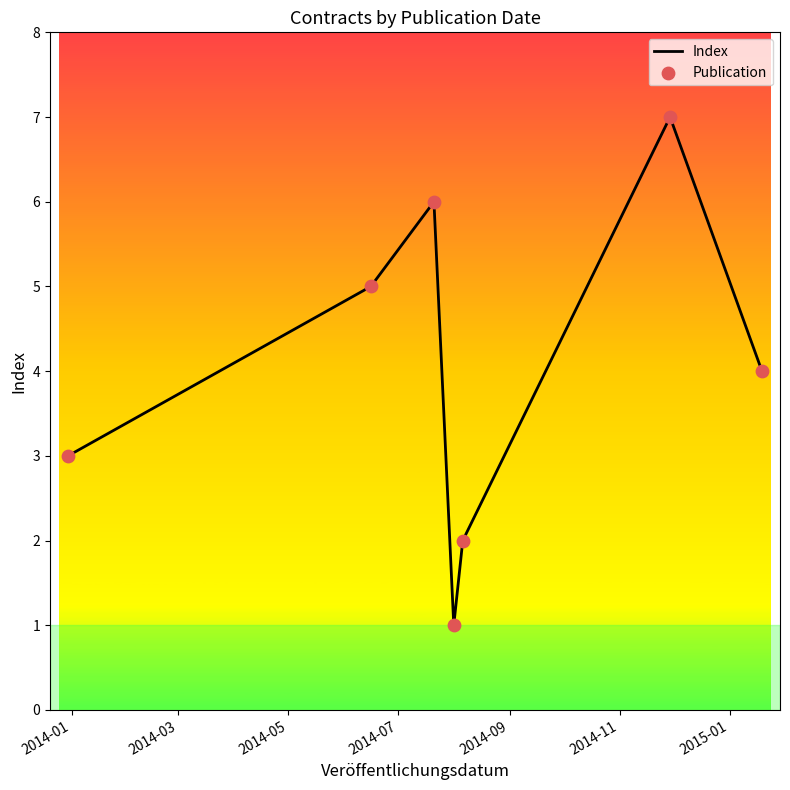

Which series reaches the maximum Y coordinate?

Index